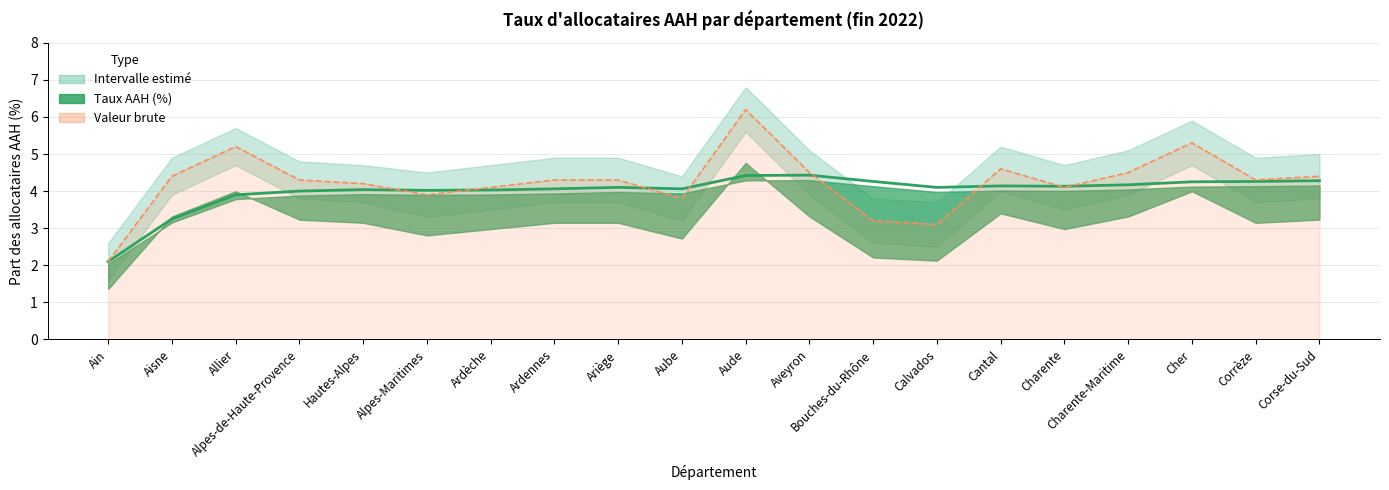

Rank the categories by value from lowest to highest.

Ain, Aisne, Allier, Alpes-de-Haute-Provence, Alpes-Maritimes, Ardèche, Hautes-Alpes, Ardennes, Aube, Ariège, Calvados, Charente, Cantal, Charente-Maritime, Cher, Bouches-du-Rhône, Corrèze, Corse-du-Sud, Aude, Aveyron